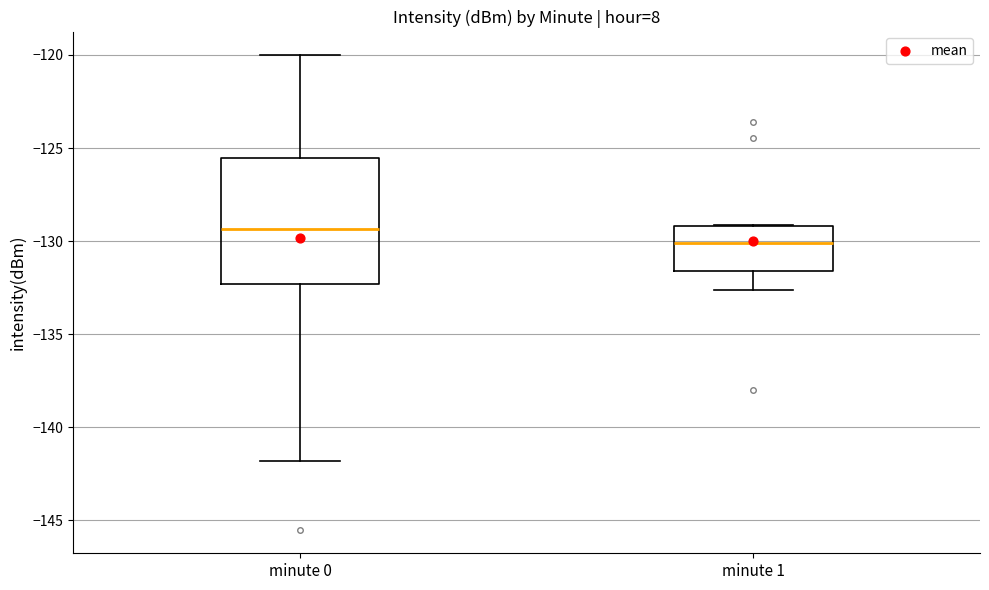

Where does the lower whisker of the box for minute 1 end on the y-axis? The values are not printed on the chart, so give them approximately, as read against the axis.

-132.5